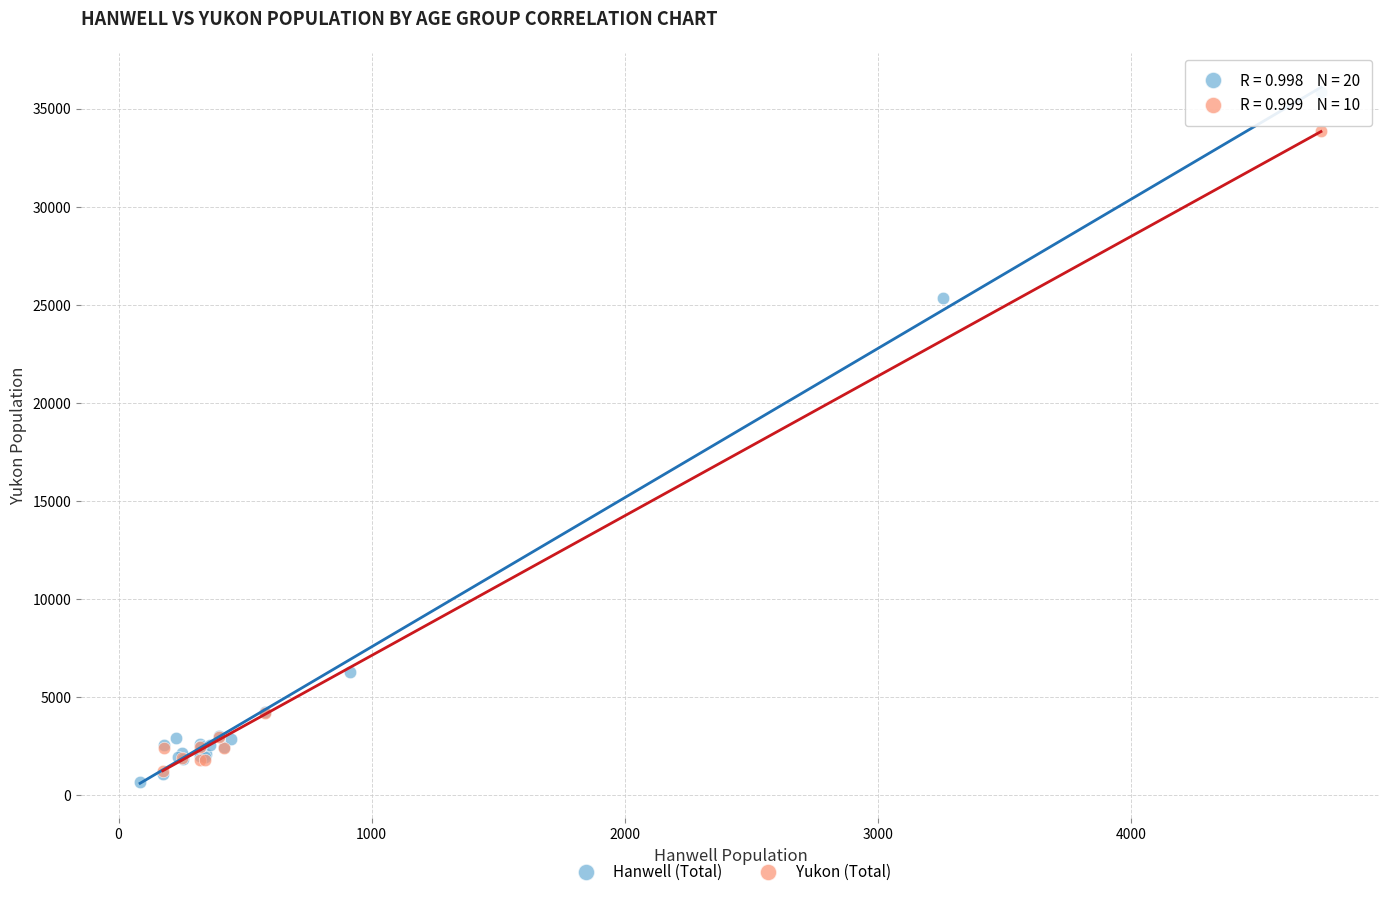

Which series contains the highest Y value?

Hanwell (Total)